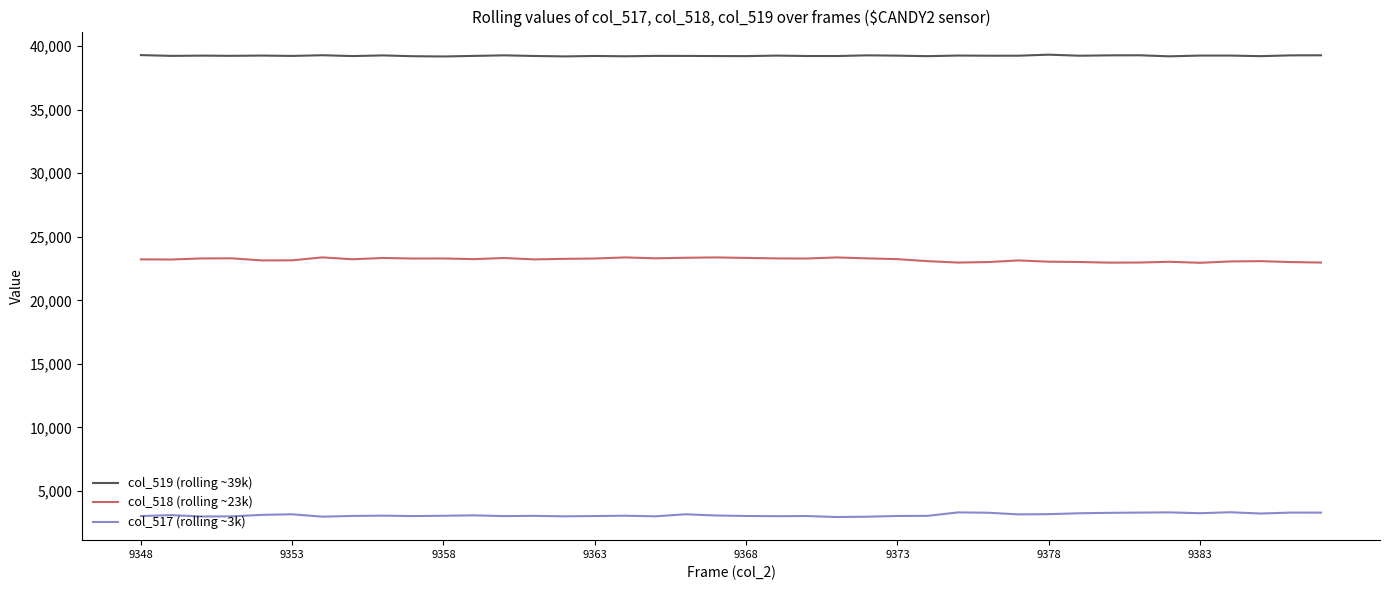

What is the smallest value displayed?

2958